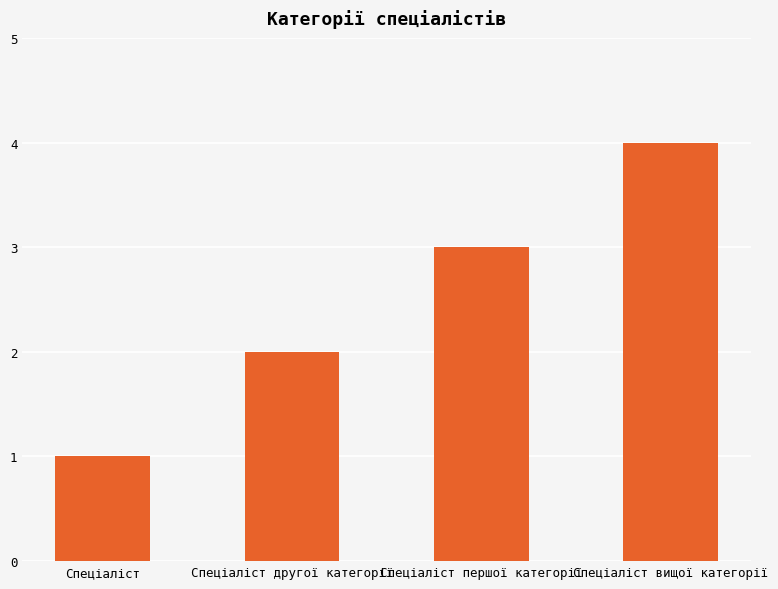

What is the sum of the values at Спеціаліст вищої категорії and Спеціаліст другої категорії?

6